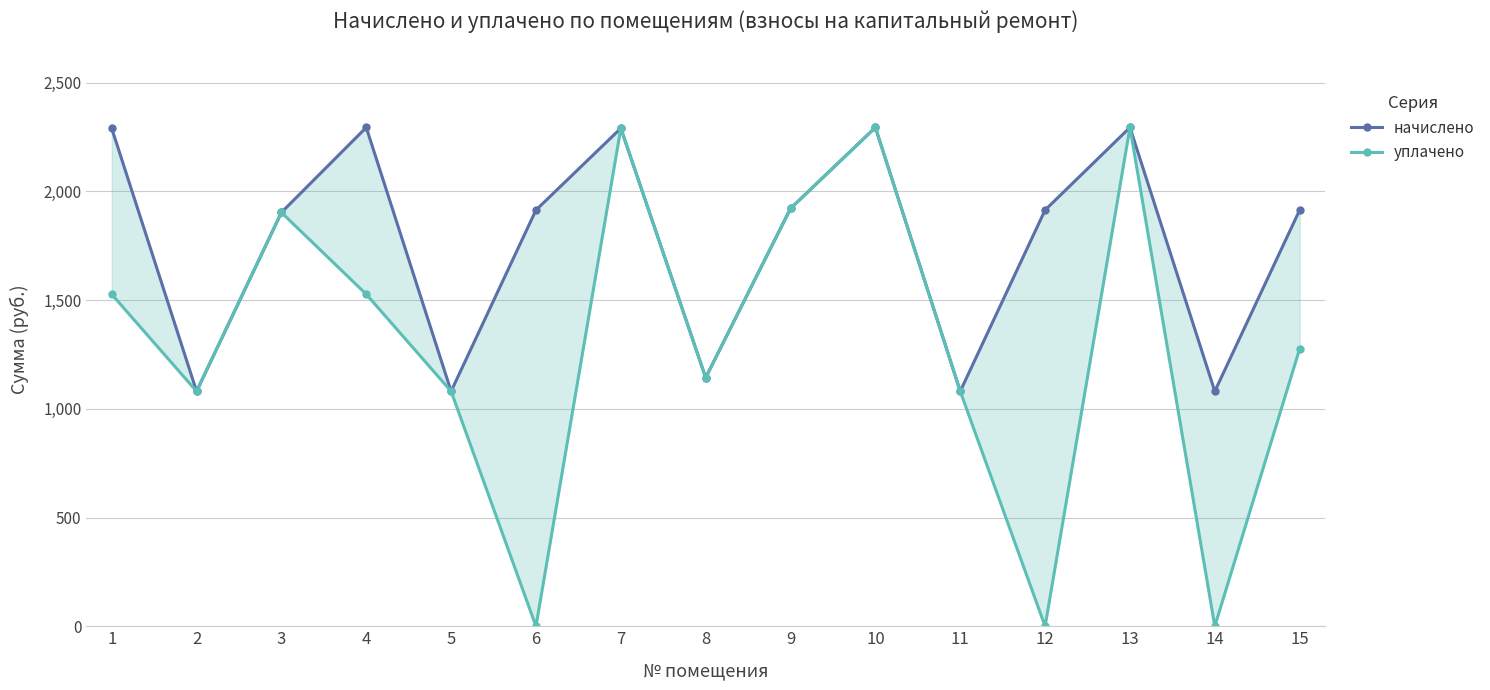

What is the value of the уплачено point at the 2nd from the left?

1080.3